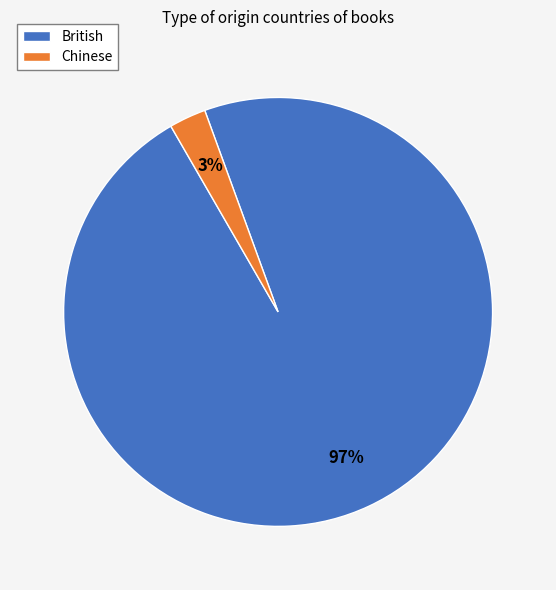

The British slice represents 97% of the pie. True or false?

True